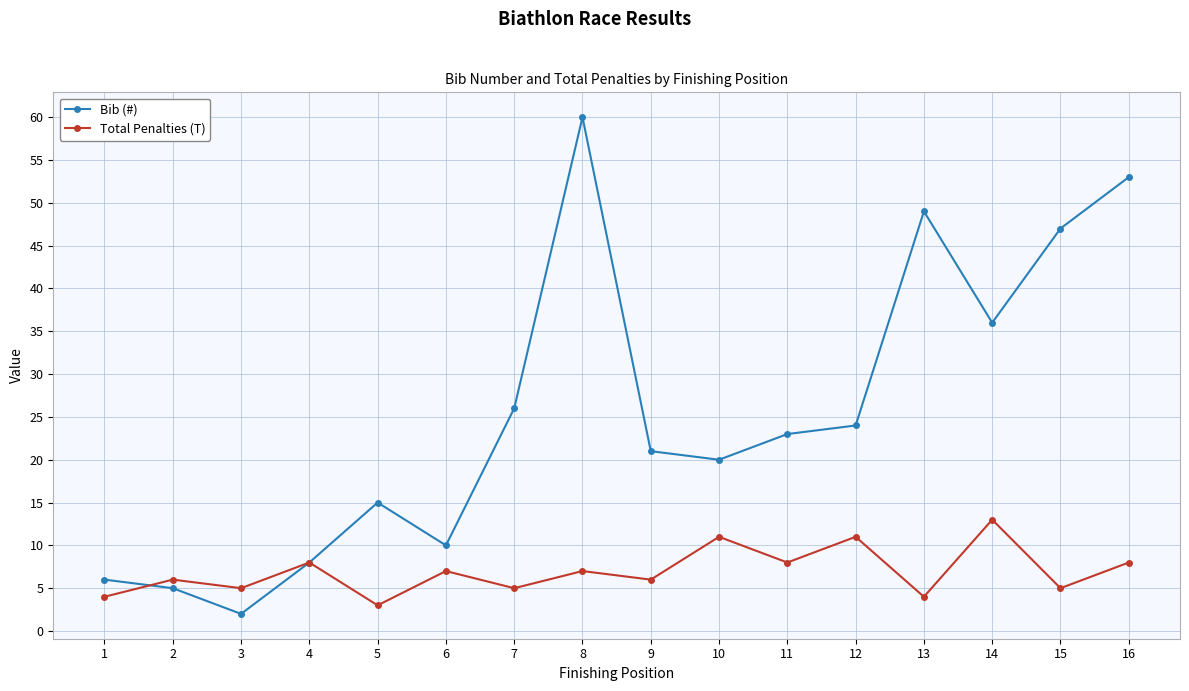

What is the greatest value displayed?

60